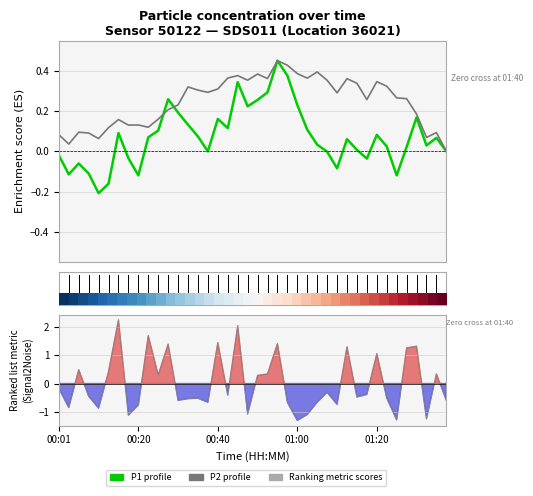

Is this an area chart (filled region under the line)?

No